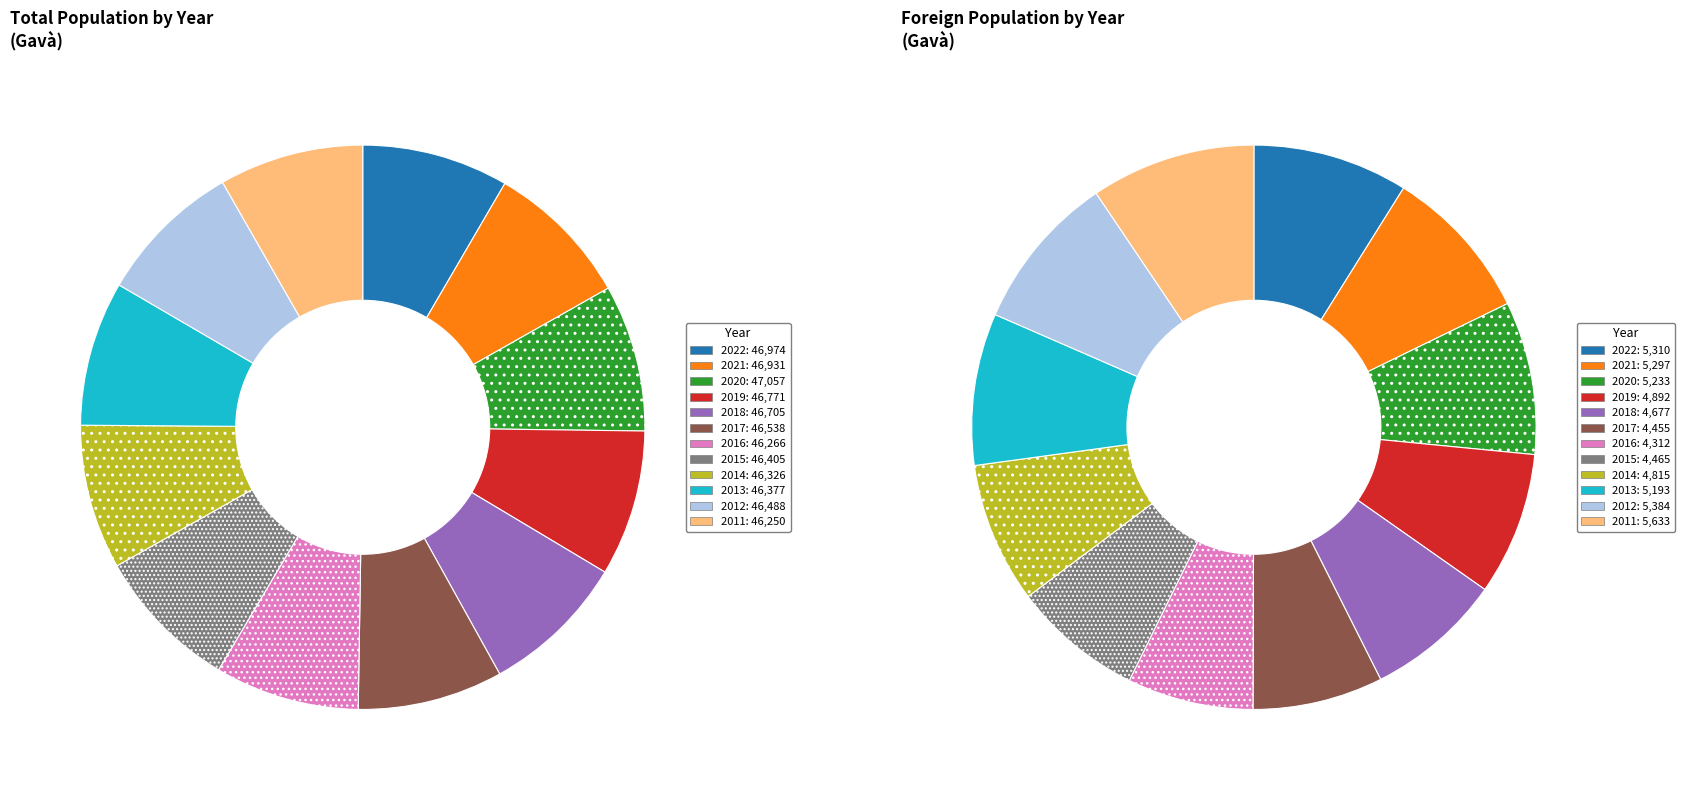

What percentage is the 2014 slice, to the nearest percent?

8%